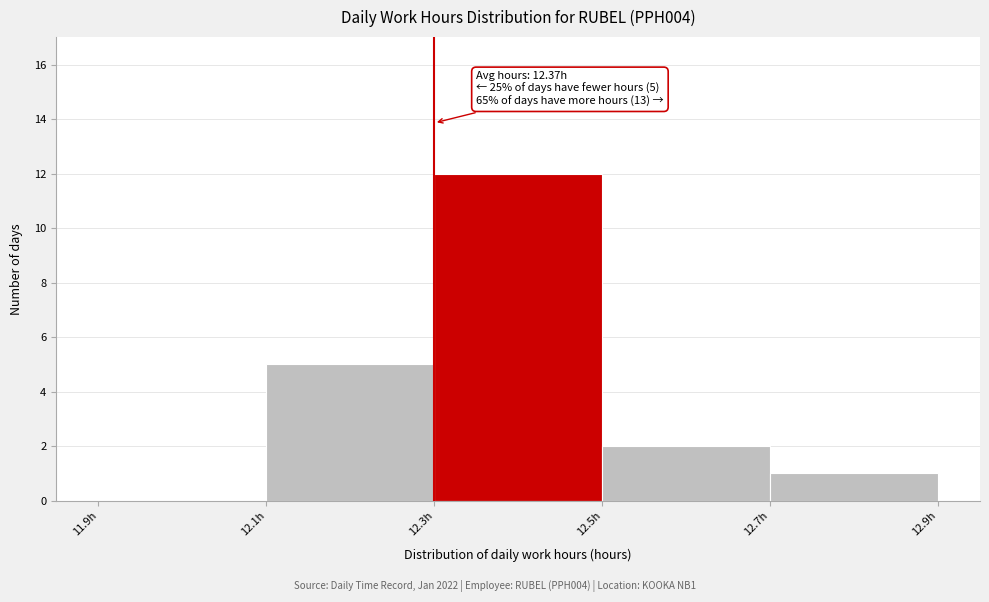

Over which range of the x-axis is the bar tallest?

12.3 to 12.5